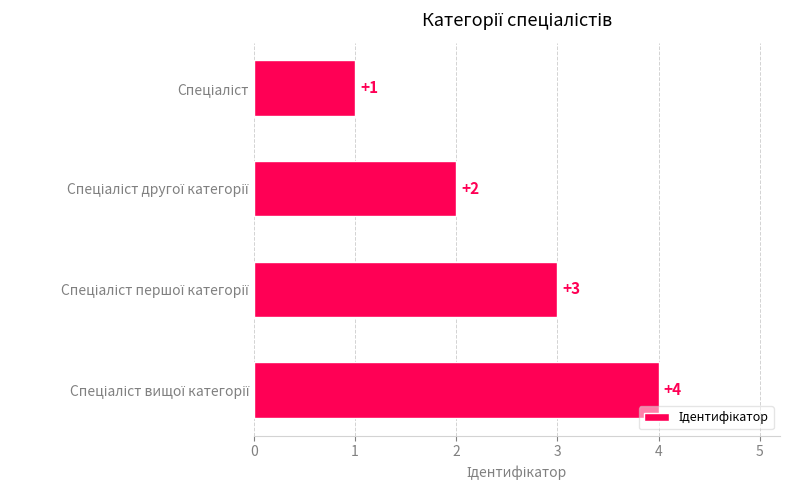

What is the value of the 2nd bar from the top?

2